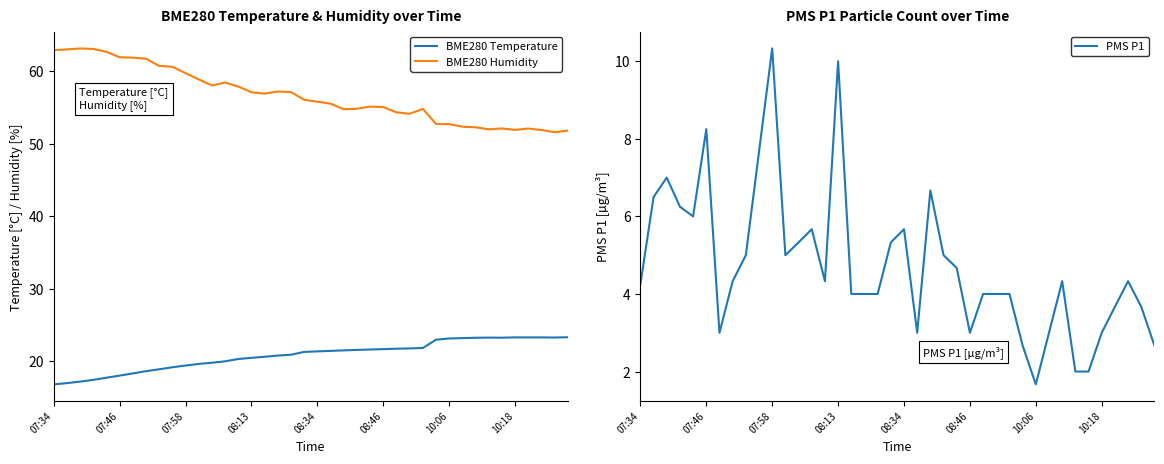

What is the lowest value of the BME280 Temperature series?

16.8